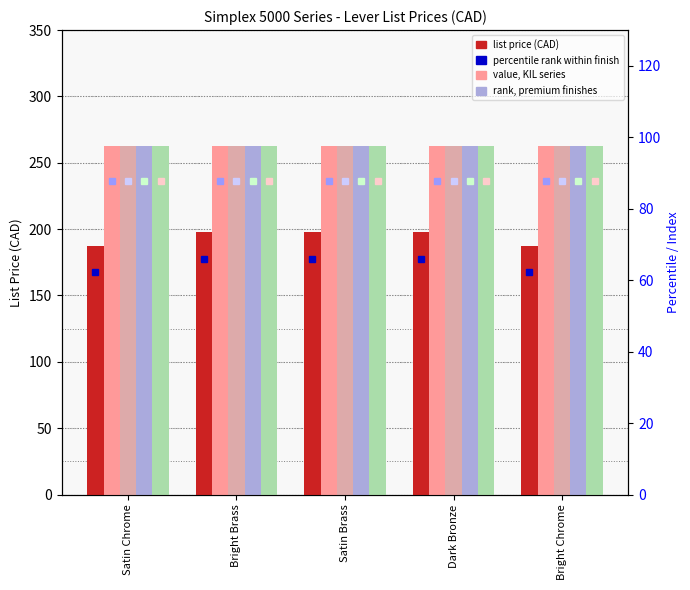

True or false: KIL Outside Lever has a value of 125 at Bright Brass.

False